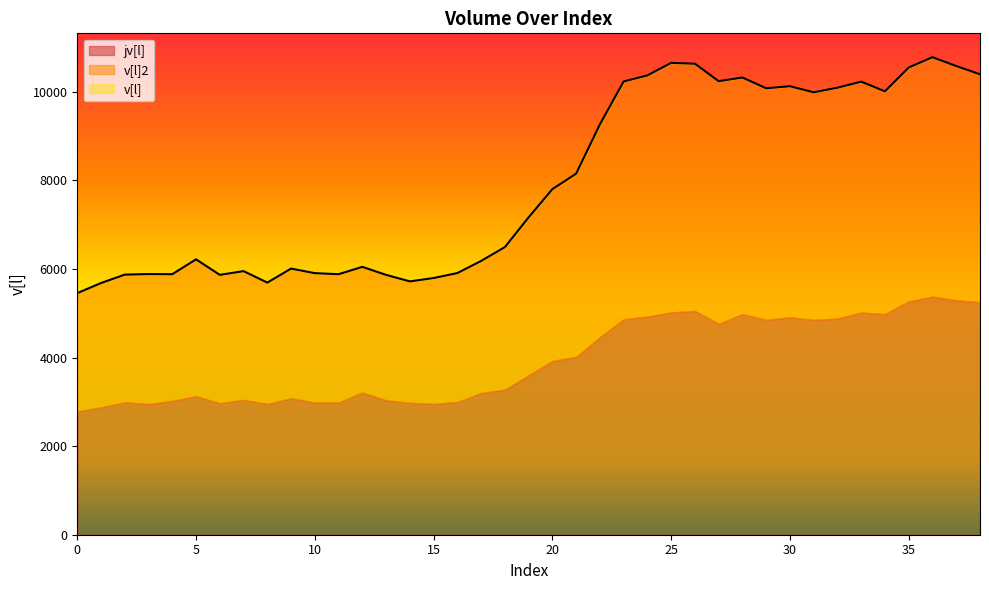

How many lines are shown in the chart?

3